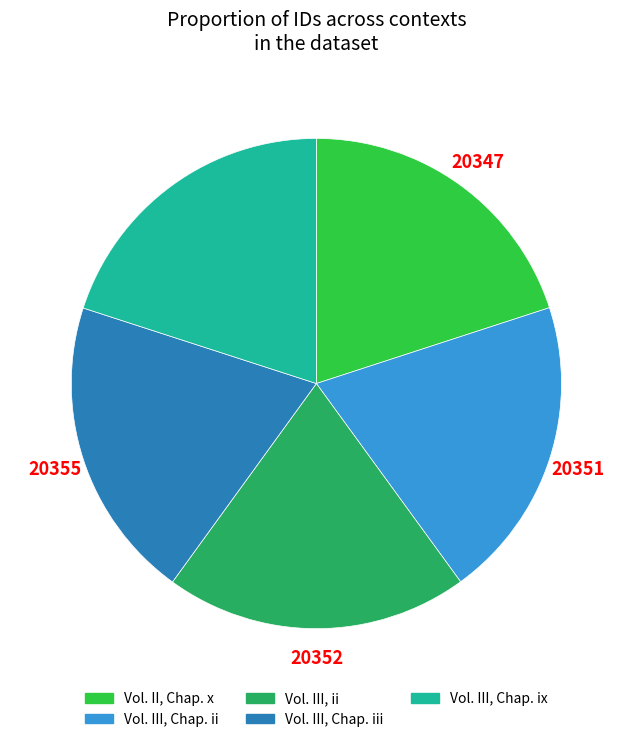

Is the sum of Vol. III, Chap. iii and Vol. III, ii greater than half?

No